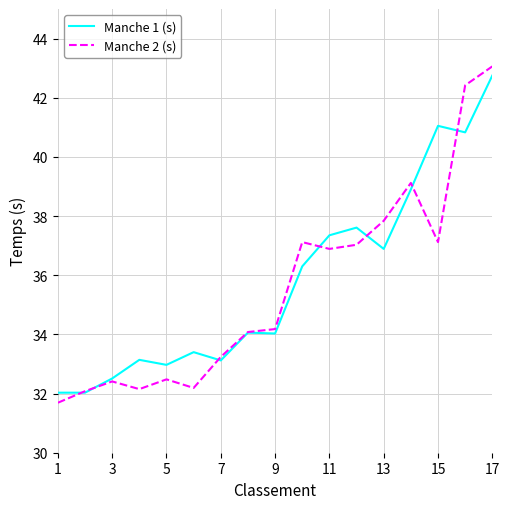

At how many categories does at least one series exceed 36?

8